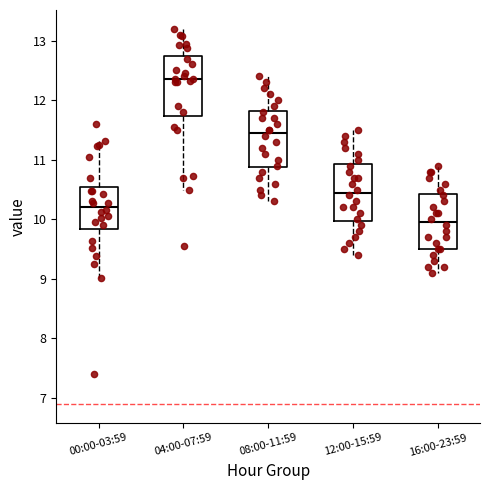

Which box has the lowest median line?

16:00-23:59